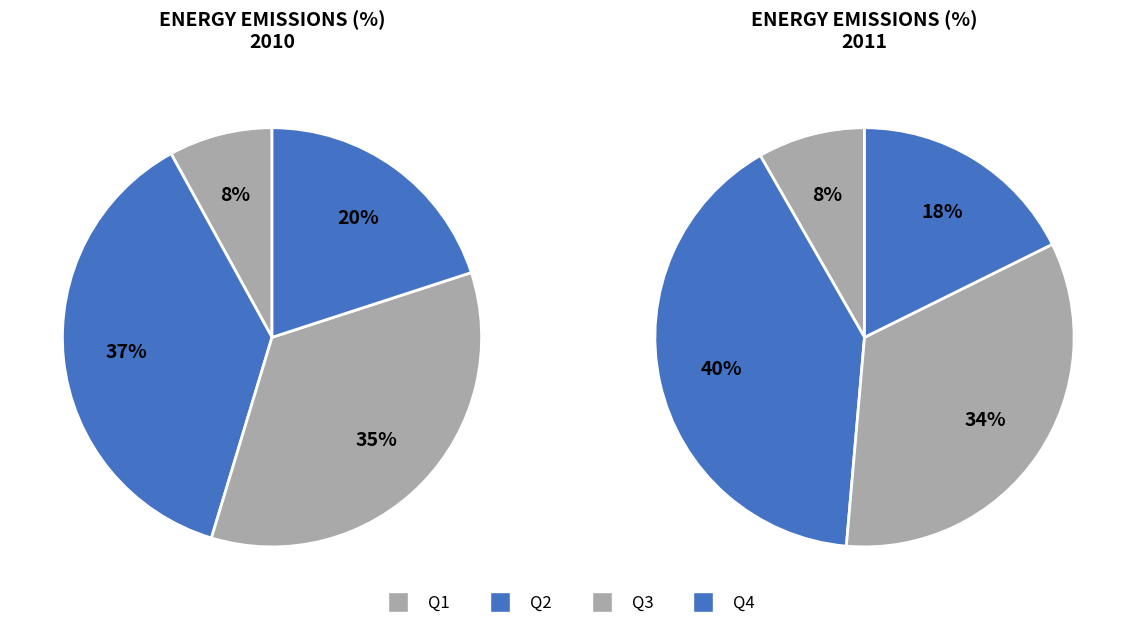

Which series has the widest spread of values?

2011